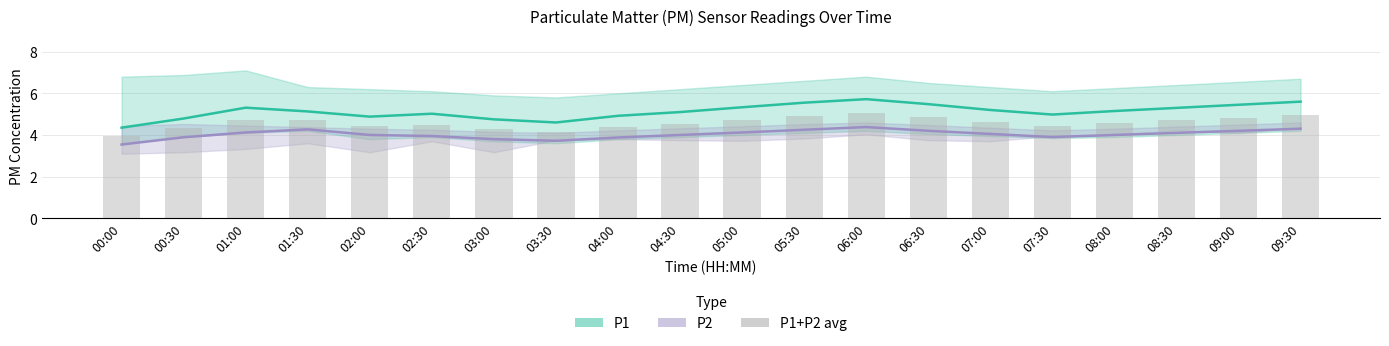

What is the smallest value displayed?

3.5